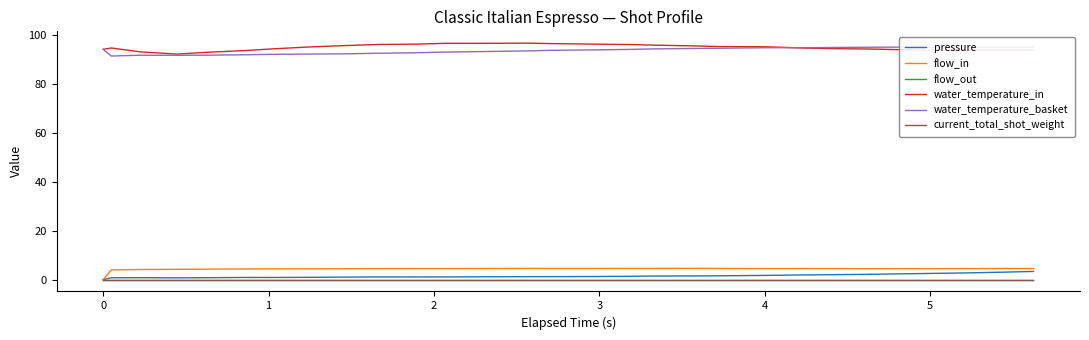

Is it true that pressure equals 0.8 at 1?

True